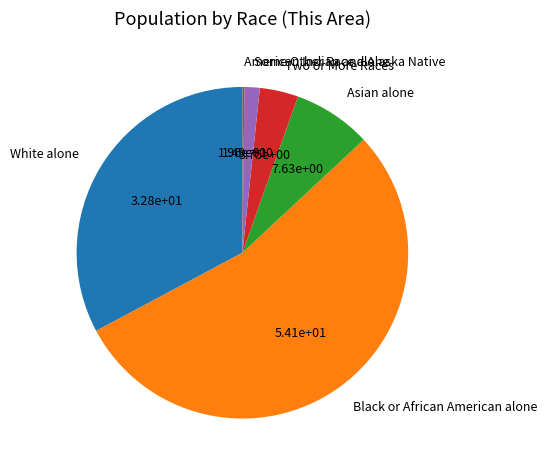

The Black or African American alone slice represents 66% of the pie. True or false?

False